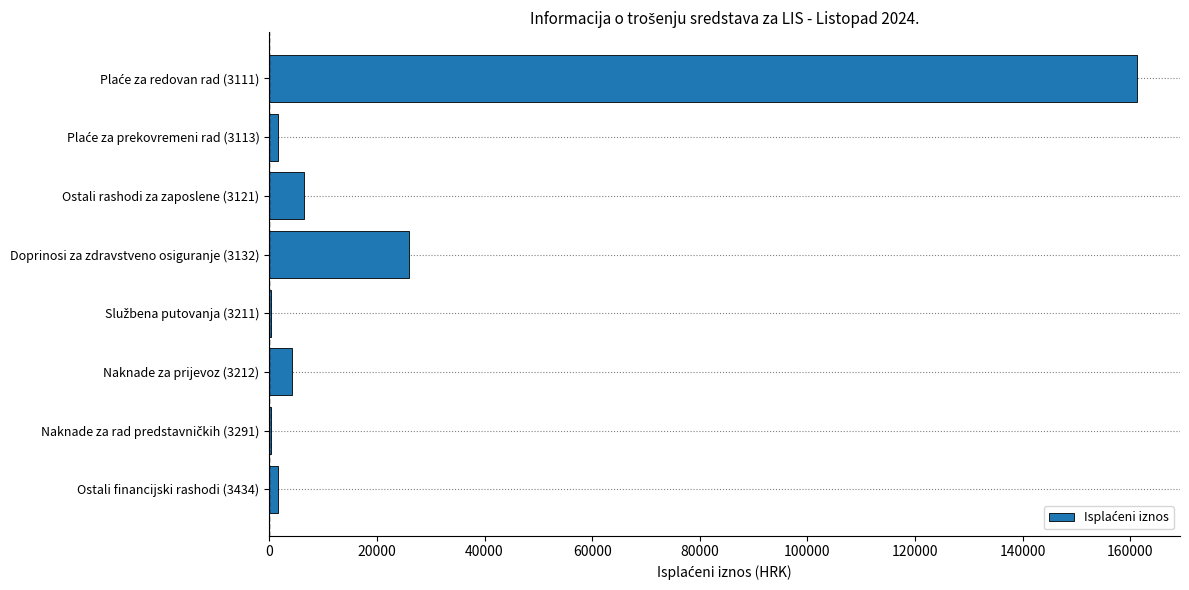

What is the maximum value shown in the chart?

161167.3